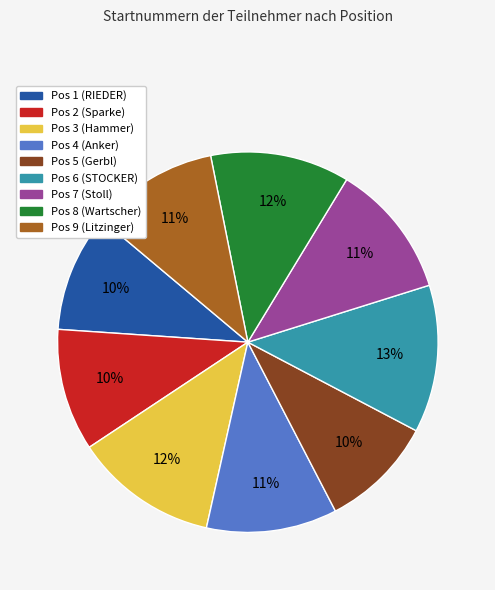

To the nearest percent, what is the combined percentage of Pos 7 (Stoll) and Pos 8 (Wartscher)?

23%